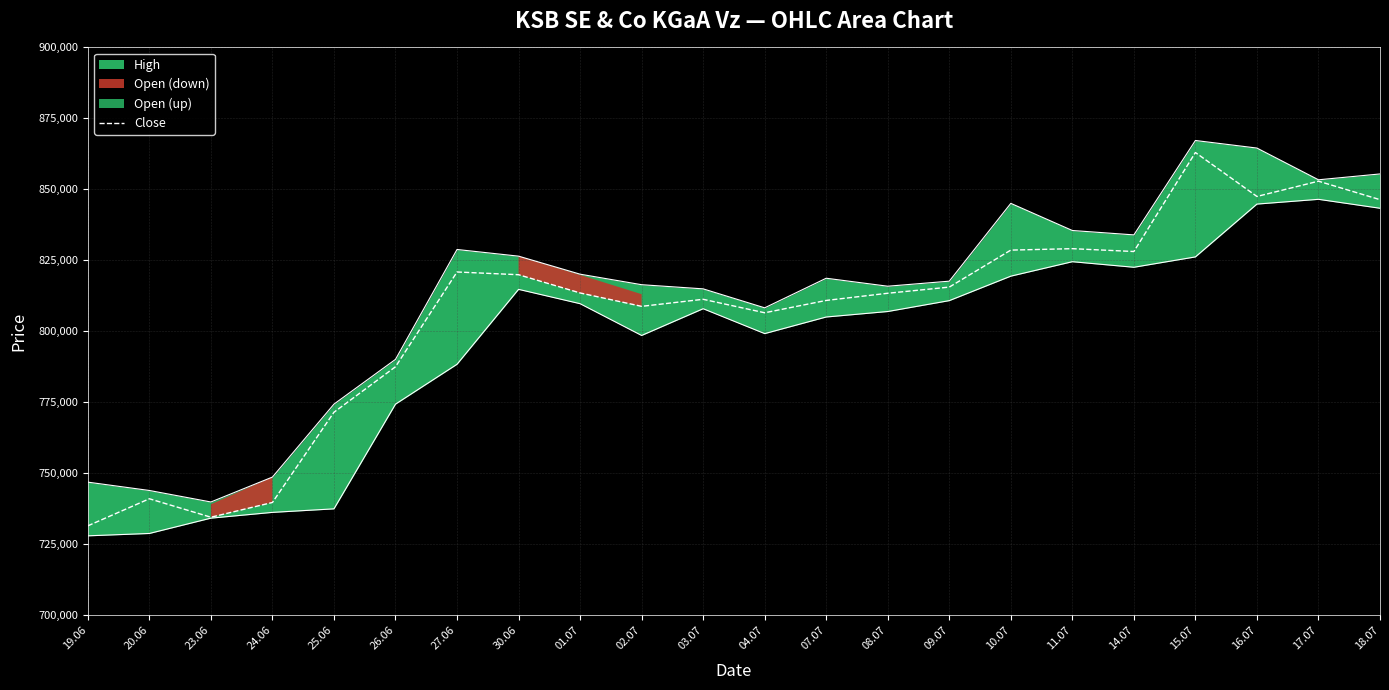

What is the highest value of the Close series?

862996